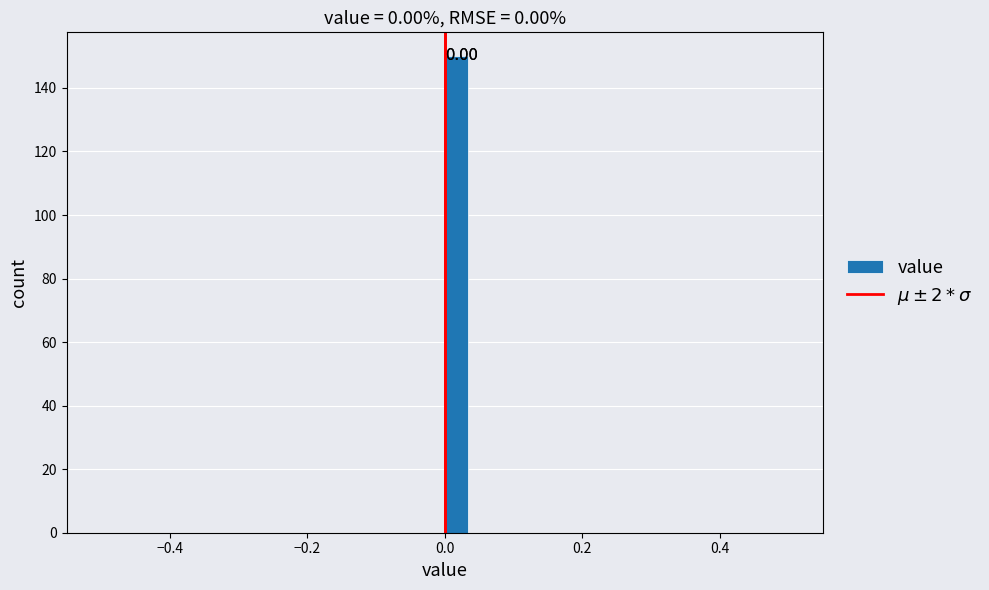

Read against the x-axis, roughly where is the centre of the tallest bar?

0.02